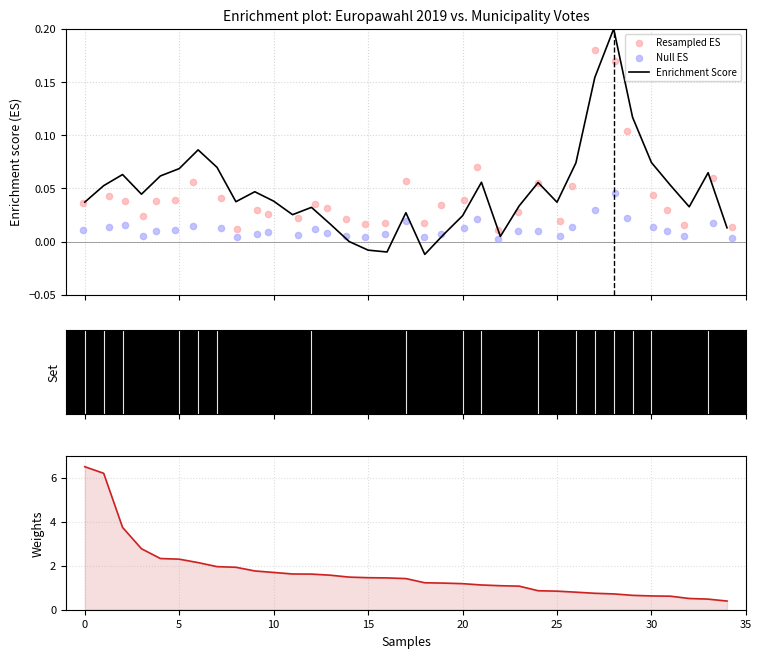

Is the value of Resampled ES at 26 greater than the value of A (sorted) at 27?

No